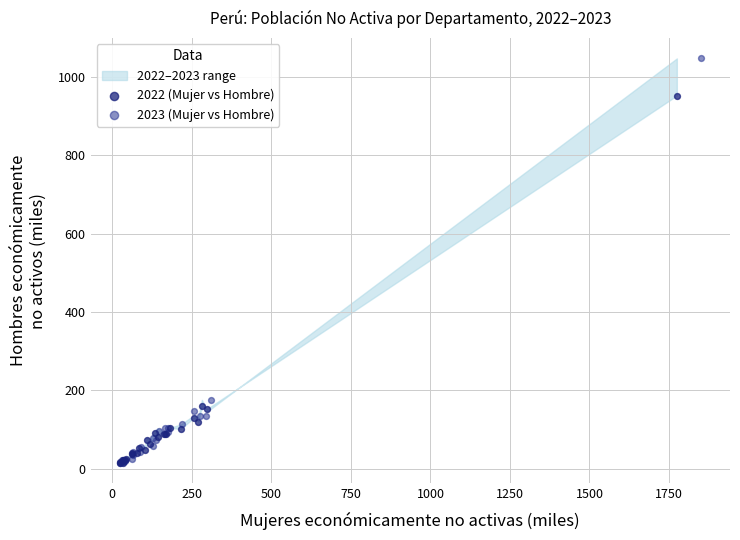

Which series contains the highest Y value?

2023 (Mujer vs Hombre)